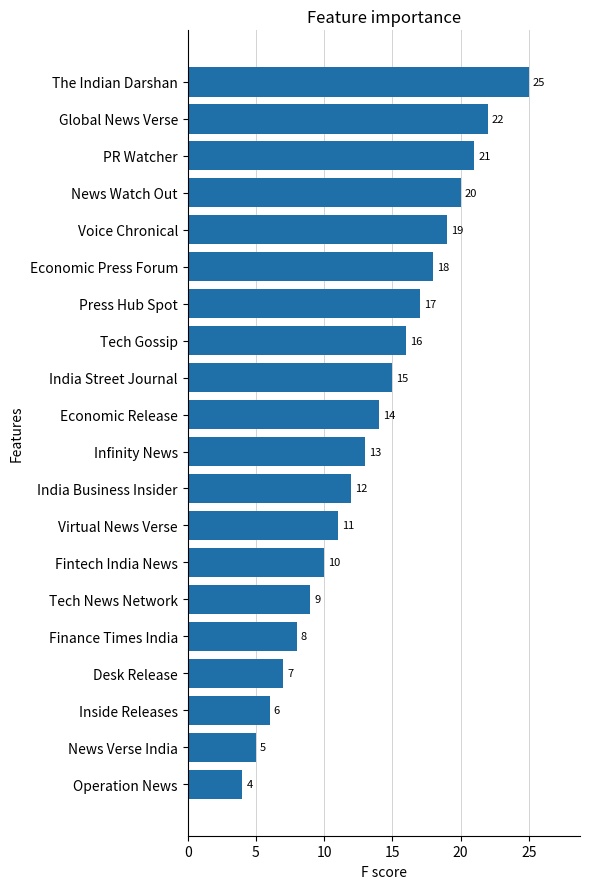

What is the change in value from Voice Chronical to The Indian Darshan?

+6